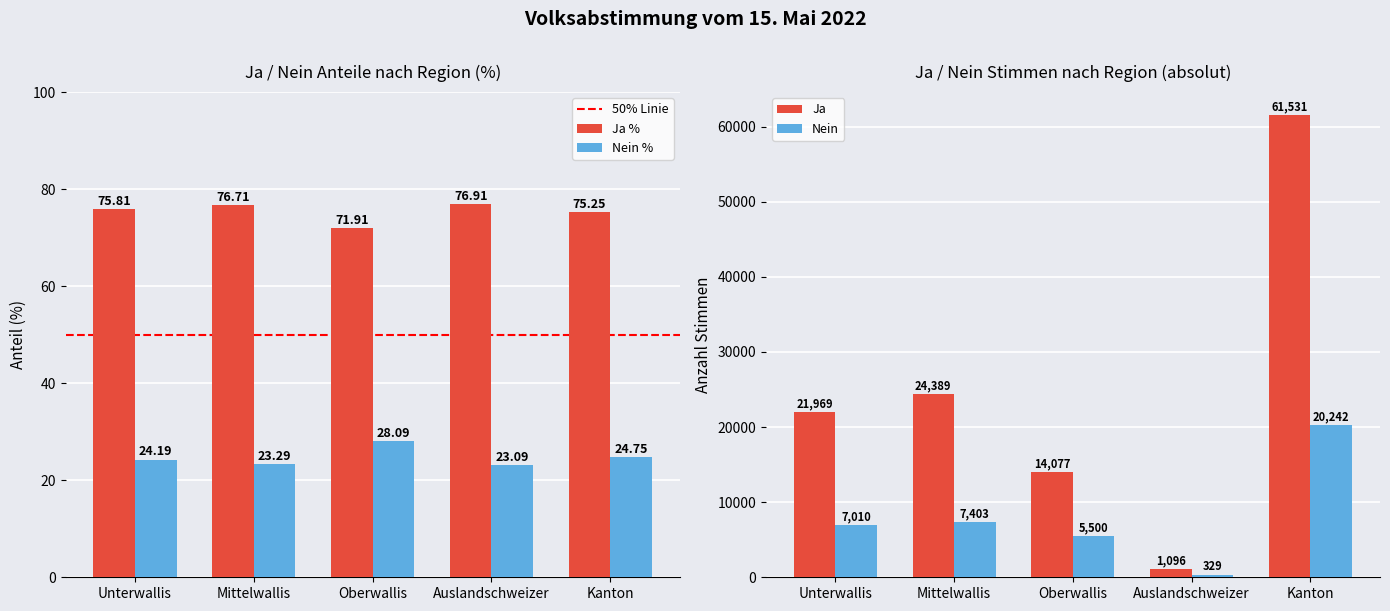

What position from the left is Kanton?

5